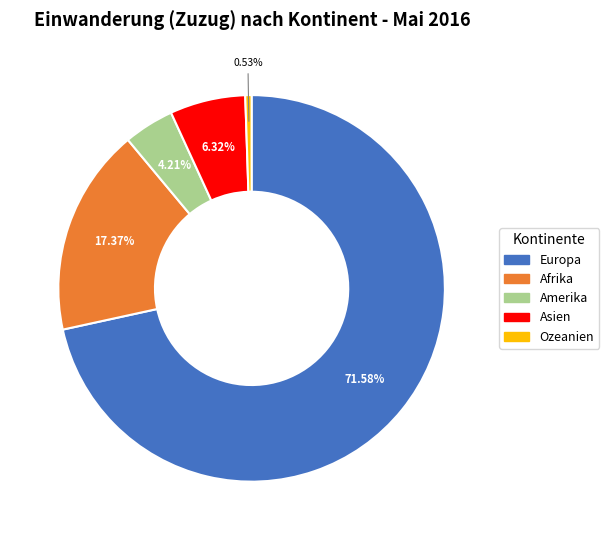

To the nearest percent, what is the average slice percentage?

20%